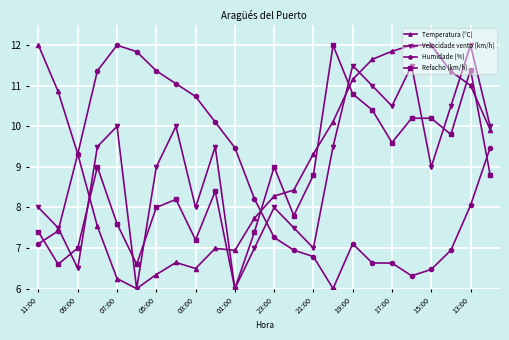

What are all the series names shown in the legend?

Temperatura (°C), Velocidade vento (km/h), Humidade (%), Refacho (km/h)